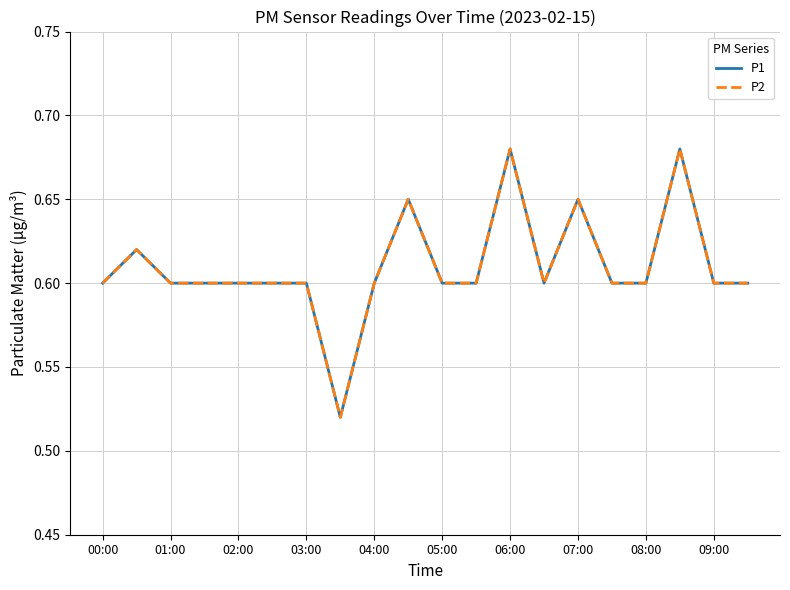

Does the chart have visible grid lines?

Yes